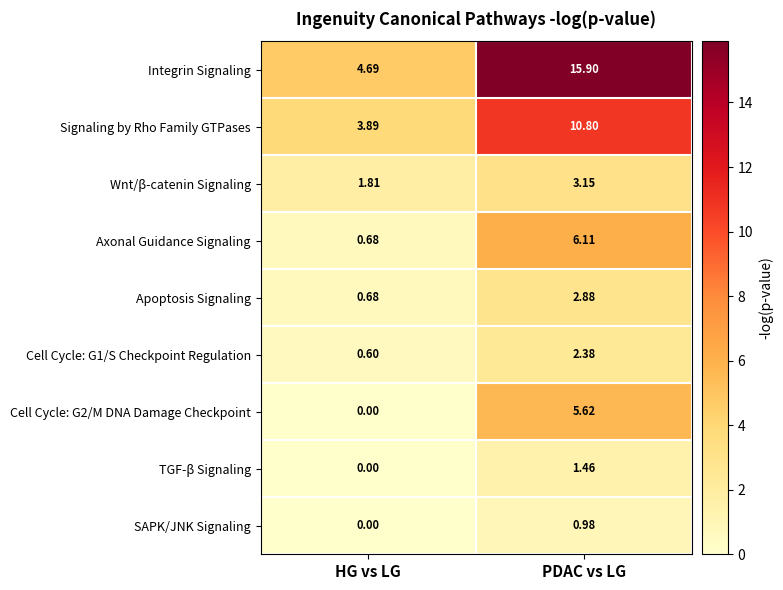

At which category does the chart reach its minimum across all series?

HG vs LG